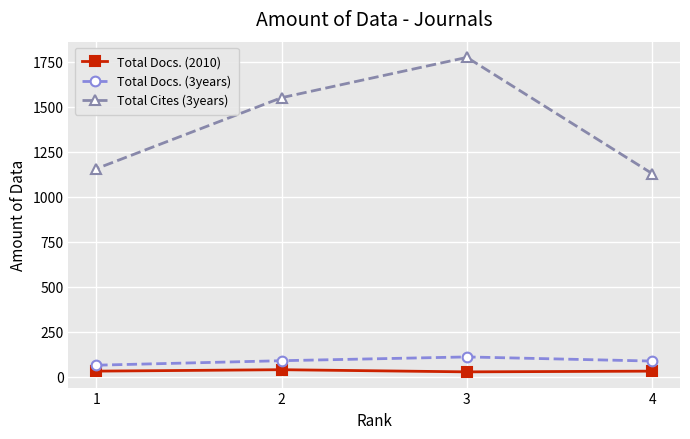

Which category has the lowest value in the Total Docs. (3years) series?

1